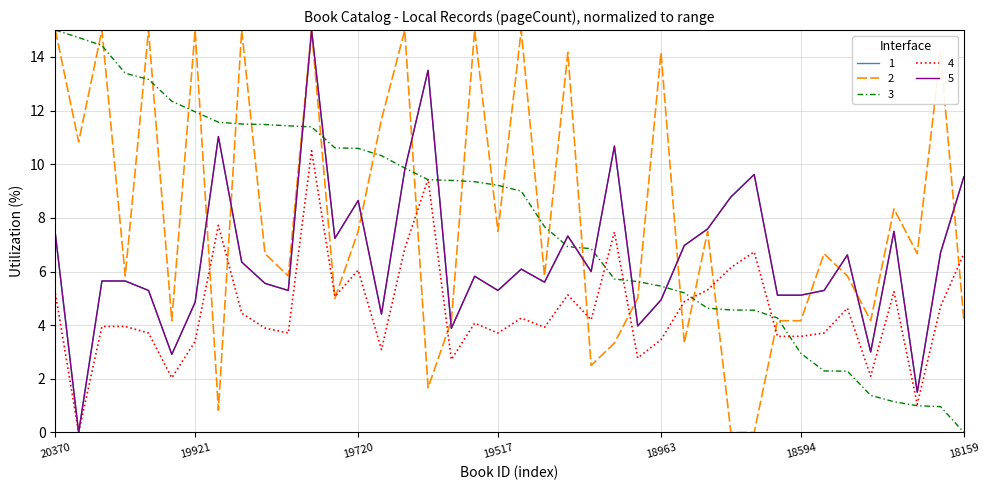

How many intersections are there between 3 and 2?

23